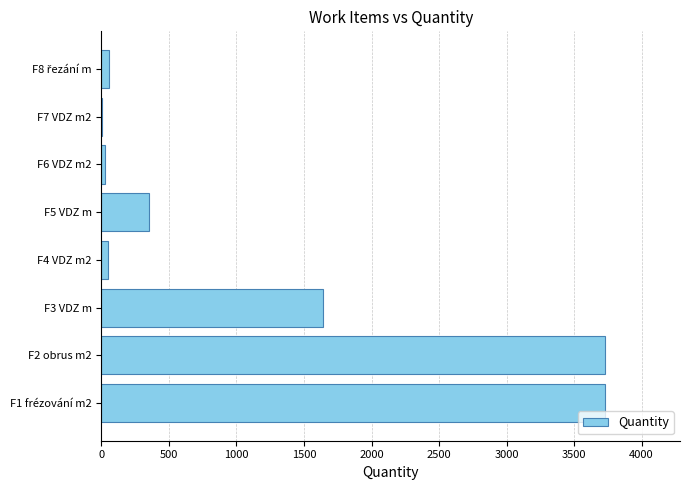

What is the greatest value displayed?

3726